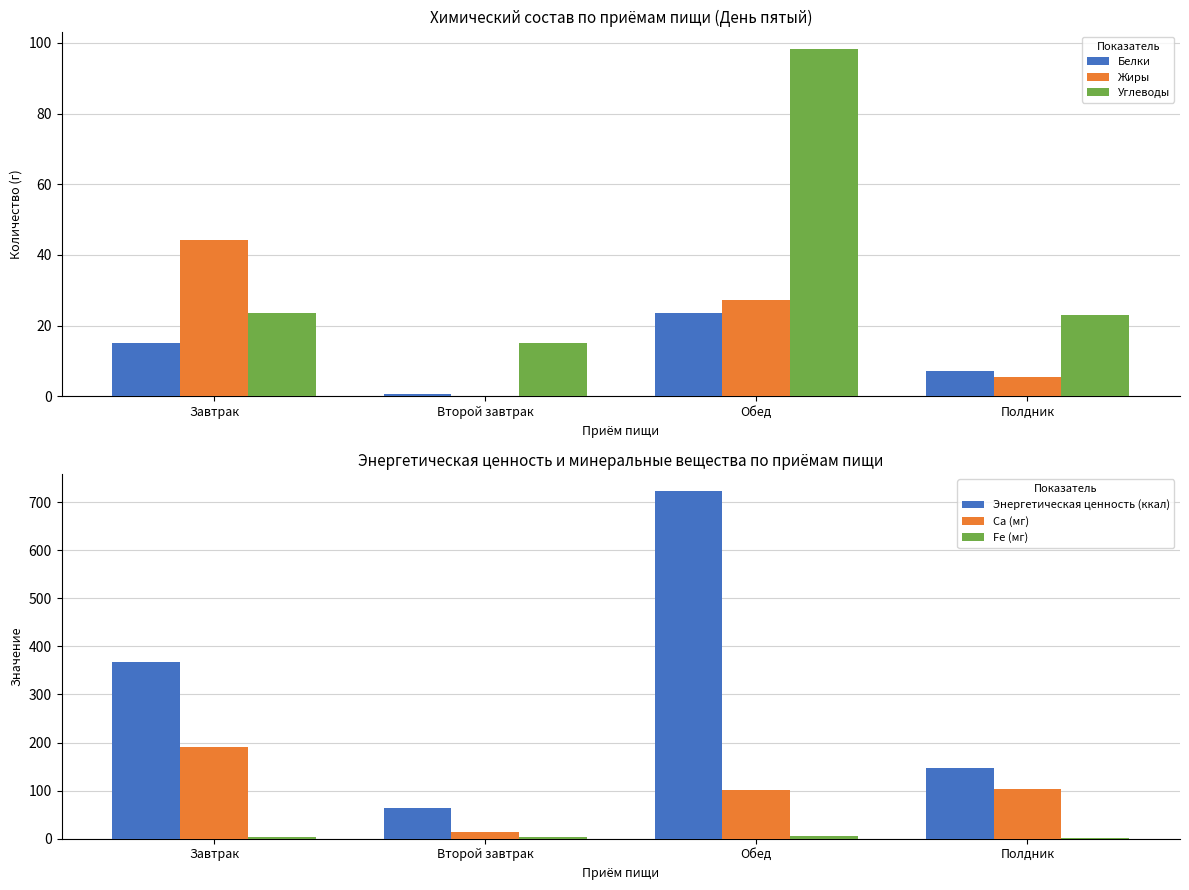

At Обед, list the series in order from smallest to largest.

Fe (мг), Белки, Жиры, Углеводы, Ca (мг), Энергетическая ценность (ккал)